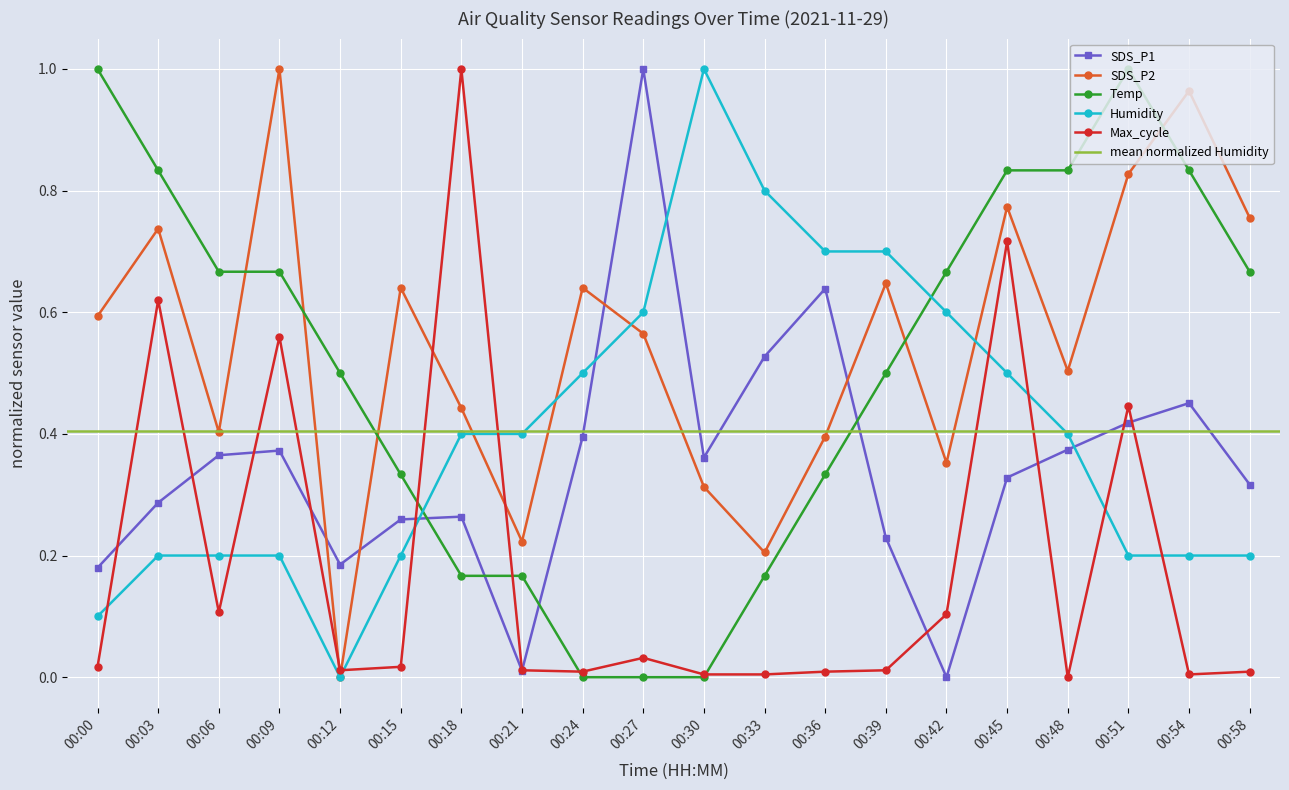

Where is SDS_P1 nearest to the value 0?

00:42